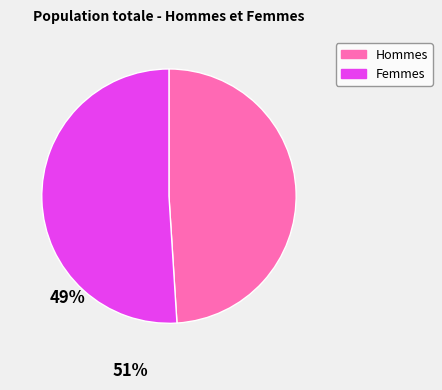

Do Hommes and Femmes together represent more than half of the pie?

Yes